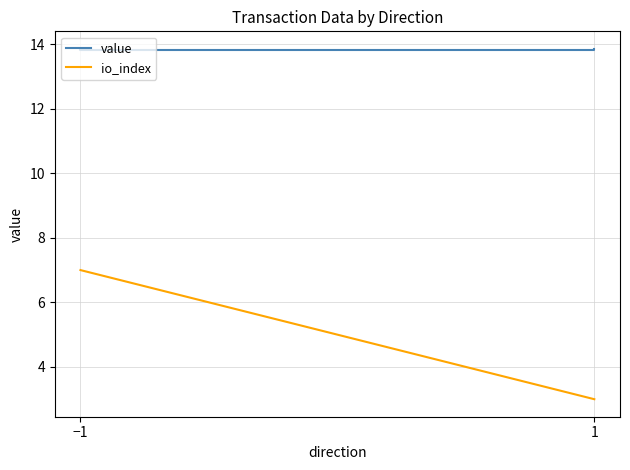

List the series in order of their peak value, lowest first.

io_index, value